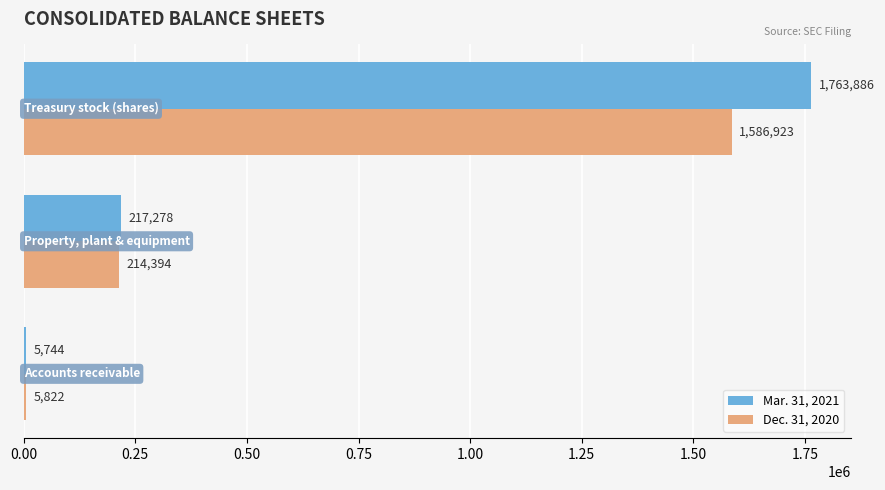

What is the greatest value displayed?

1763886